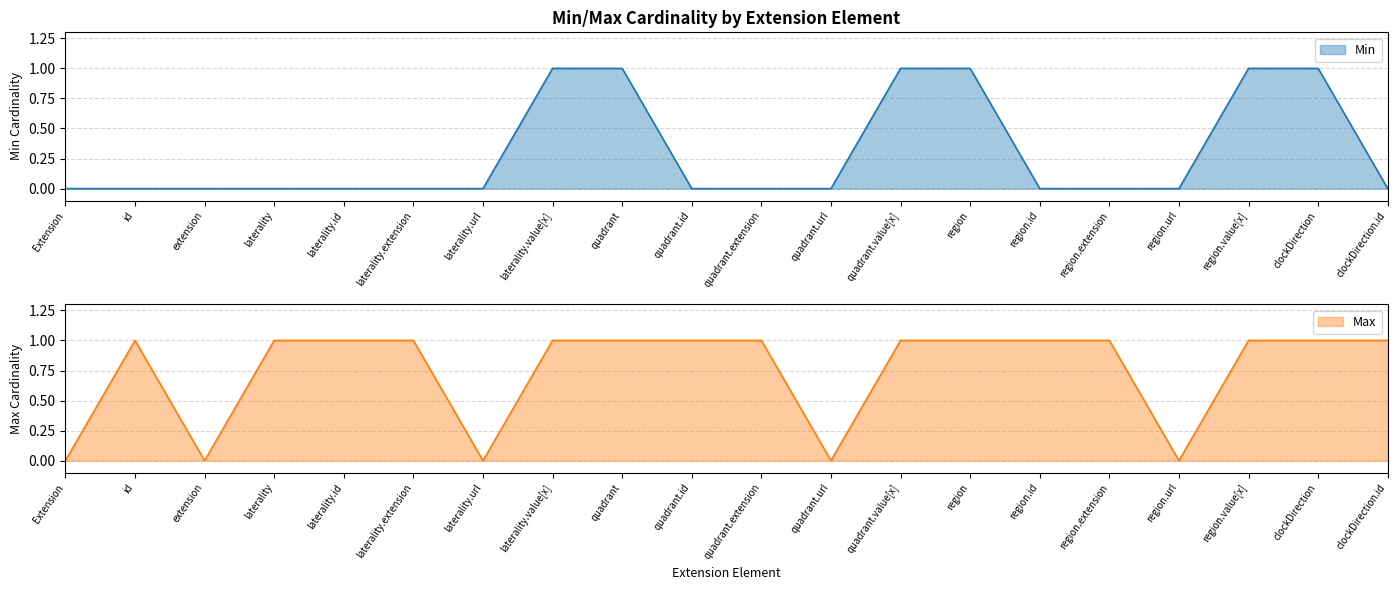

Which category has the lowest value in the Min series?

Extension